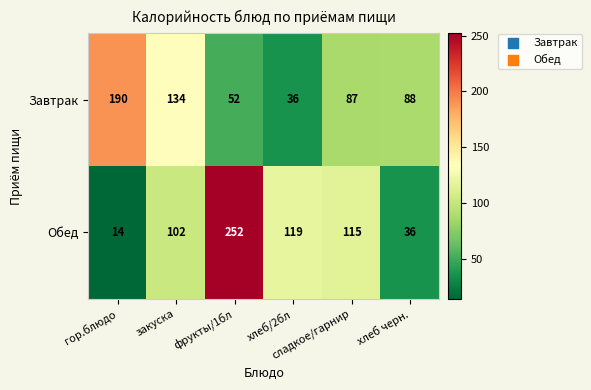

Between фрукты/1бл and хлеб/2бл, which series saw the biggest shift?

Обед